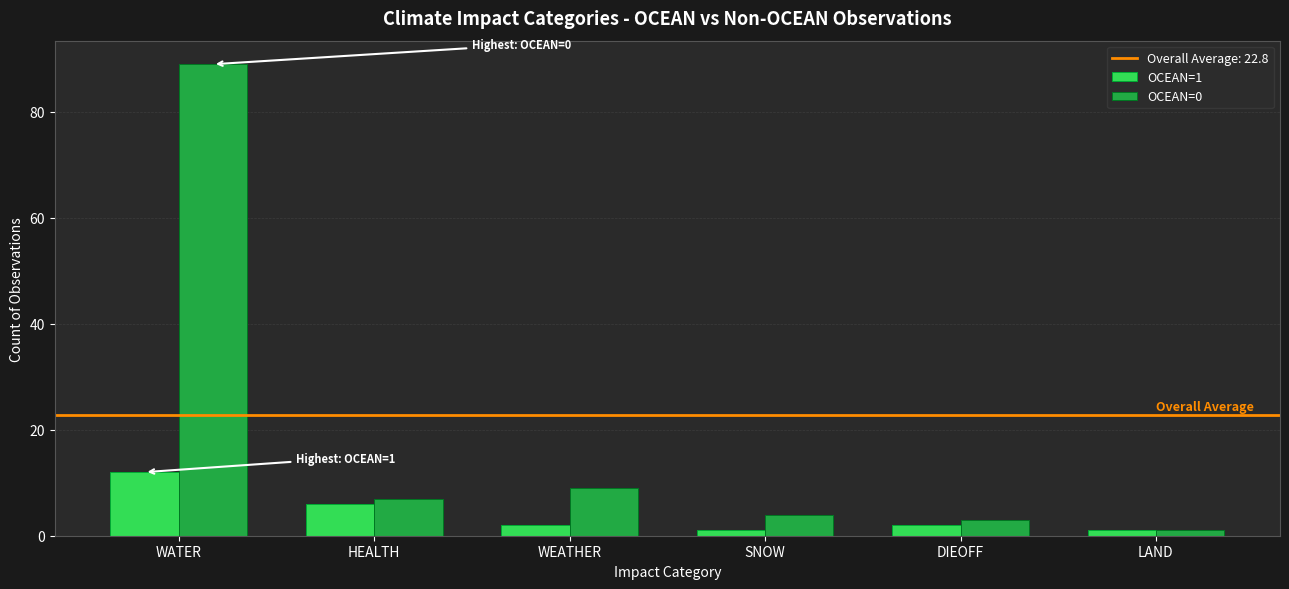

What is the smallest value displayed?

1